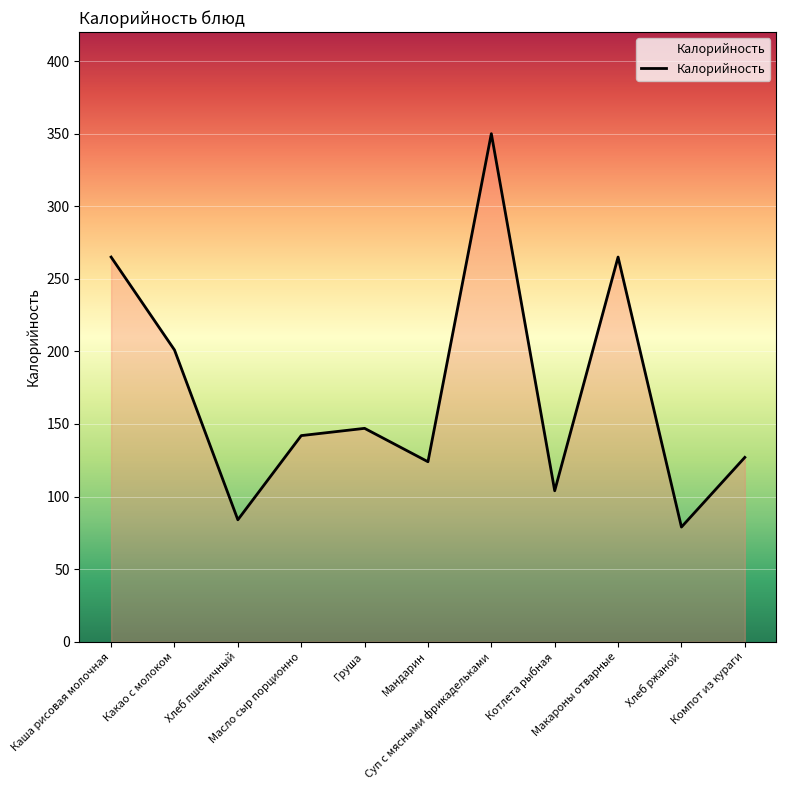

The chart shows a value of 84 at Хлеб пшеничный. True or false?

True